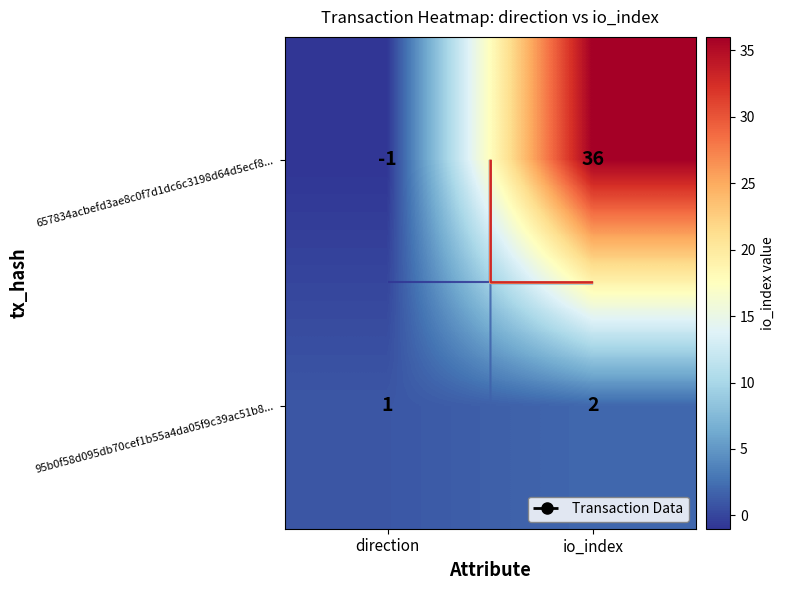

Where is 657834acbefd3ae8c0f7d1dc6c3198d64d5ecf8... nearest to the value 17?

direction